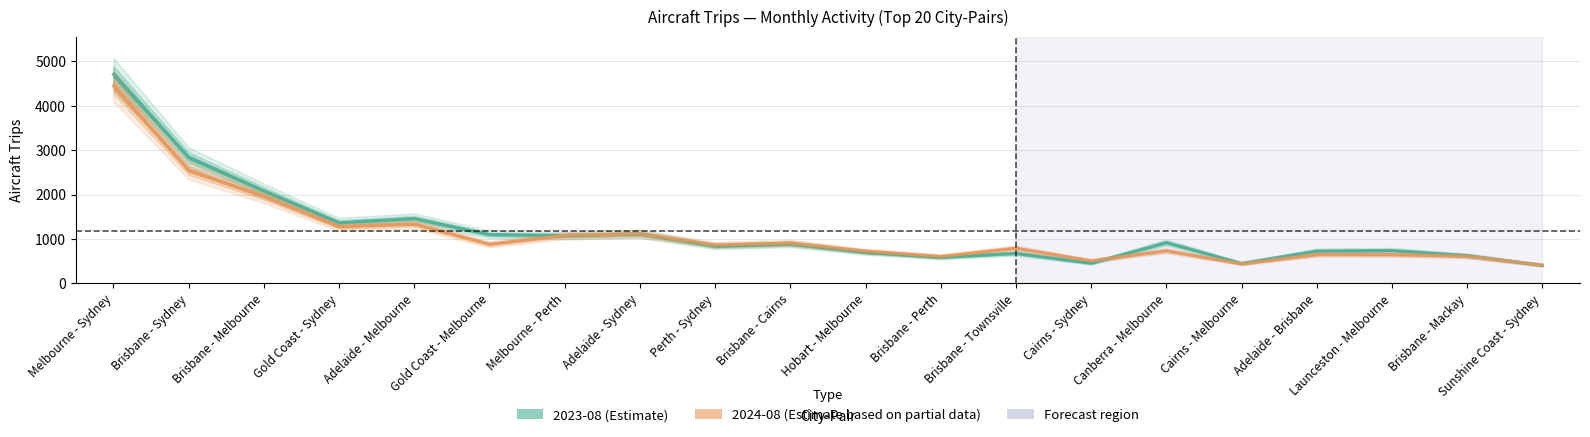

How many intersections are there between 2024-08 and 2023-08?

3